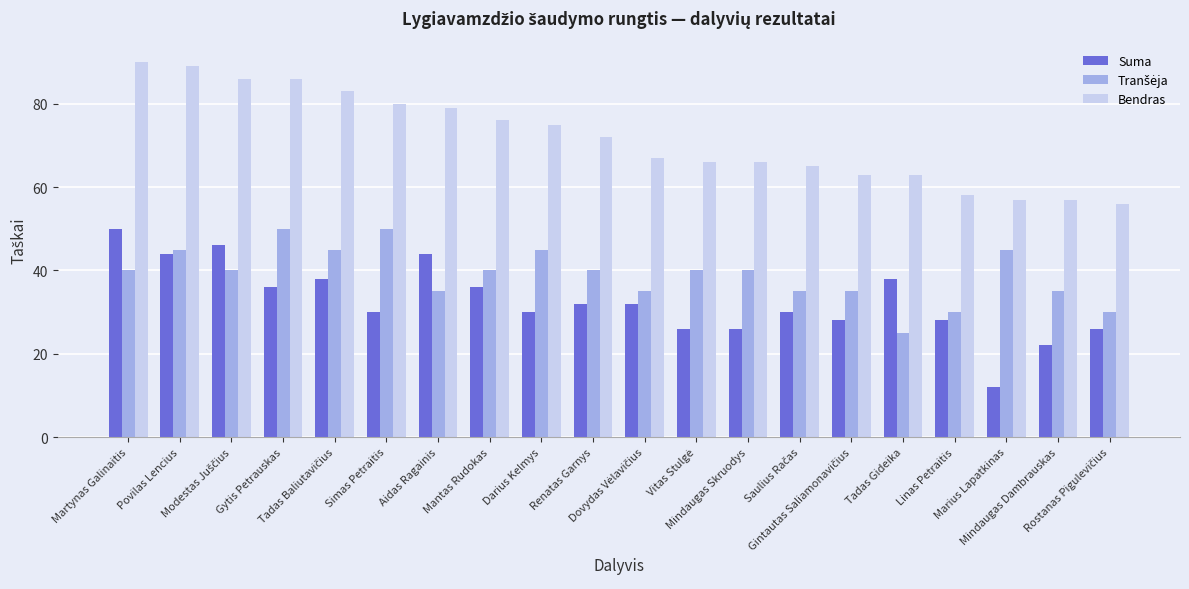

What is the difference between the maximum and second lowest values in the Suma series?

28